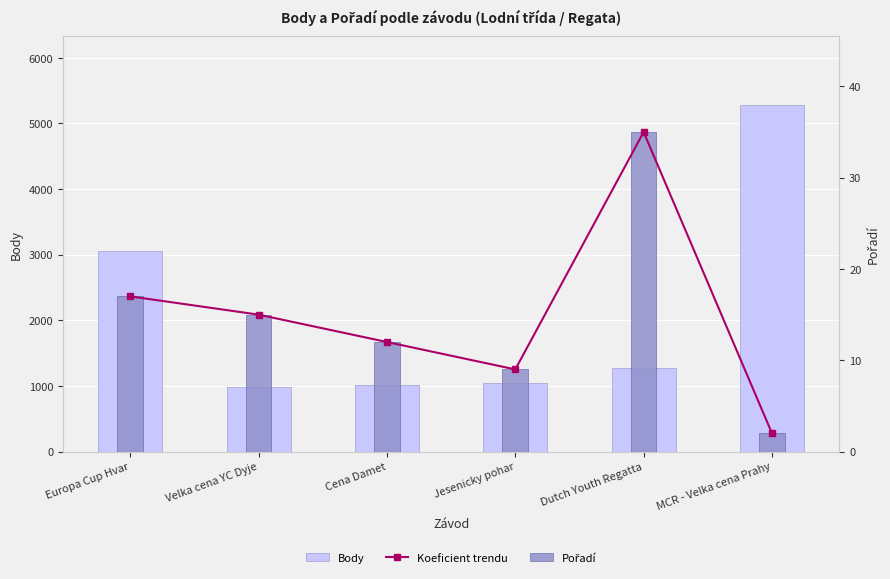

At how many categories does at least one series exceed 2744?

2